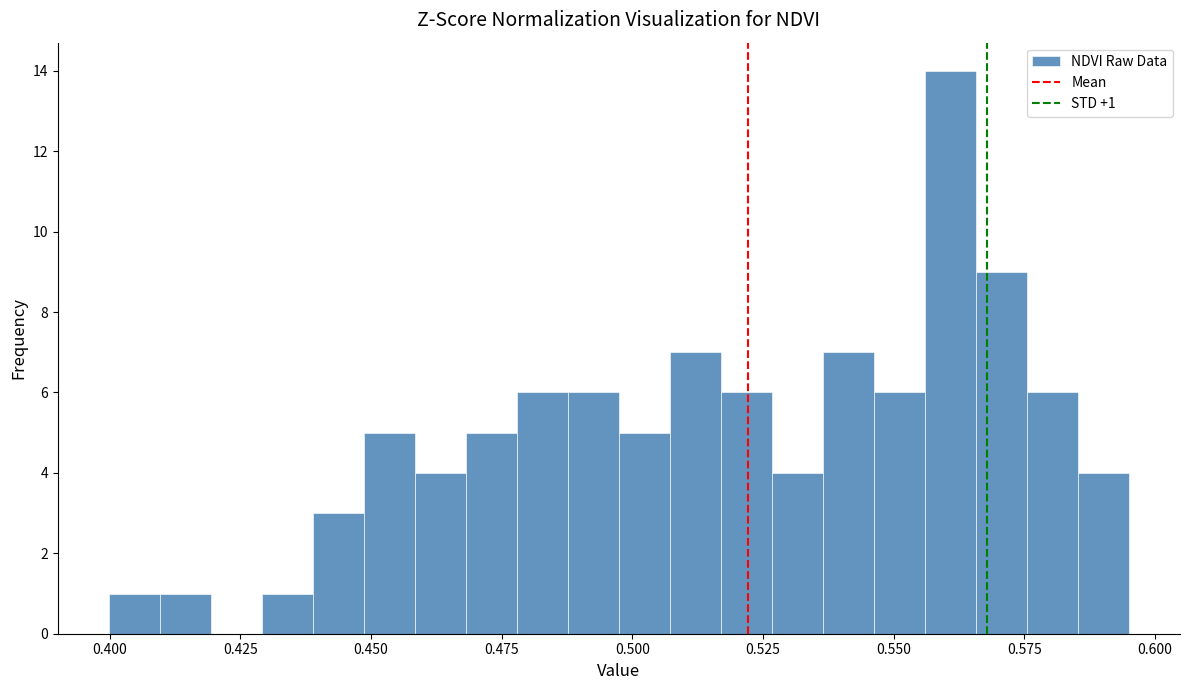

Around what value on the x-axis is the tallest bar? Give the approximate position of its centre, as read against the axis.

0.560